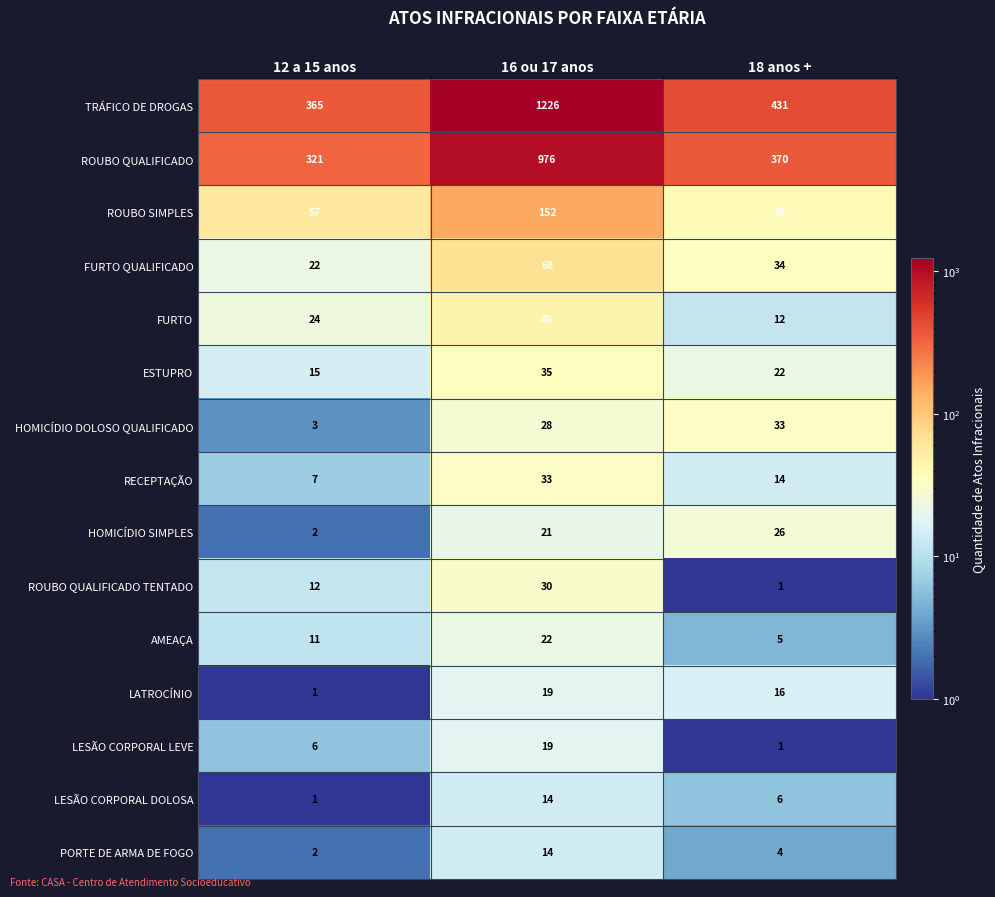

Which category has the lowest value in the FURTO QUALIFICADO series?

12 a 15 anos